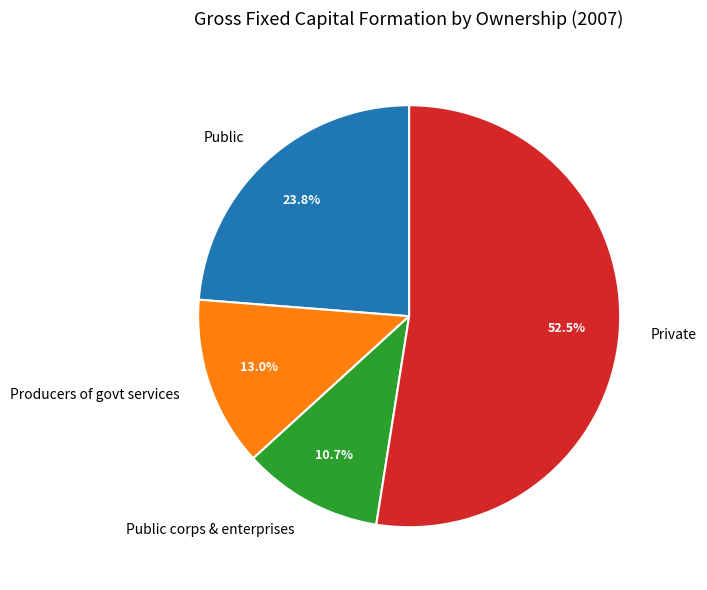

What is the smallest slice in the pie chart?

Public corps & enterprises